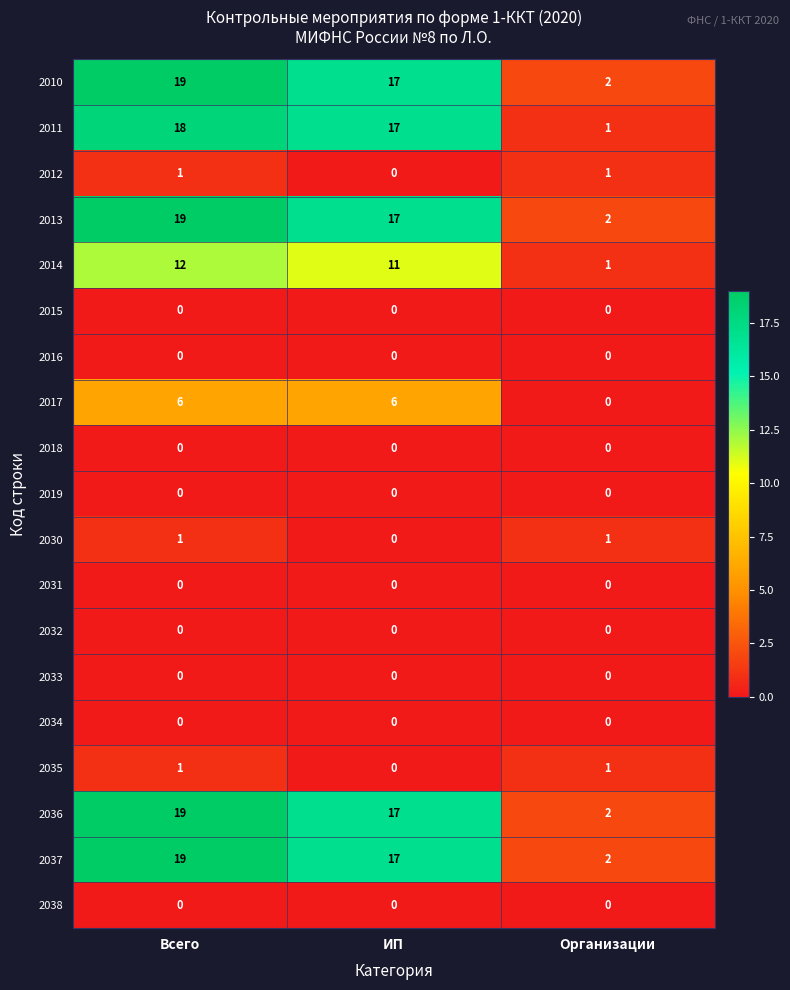

At how many categories does at least one series exceed 13?

2